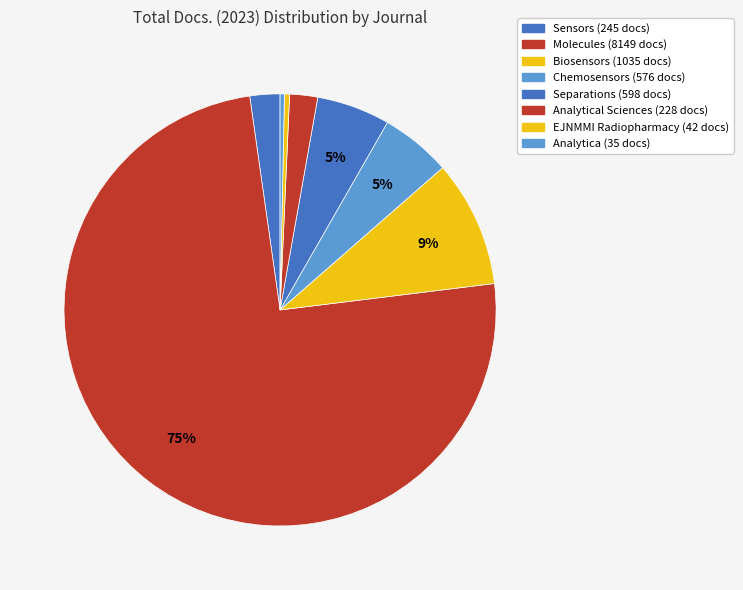

Is there a majority slice in this chart?

Yes